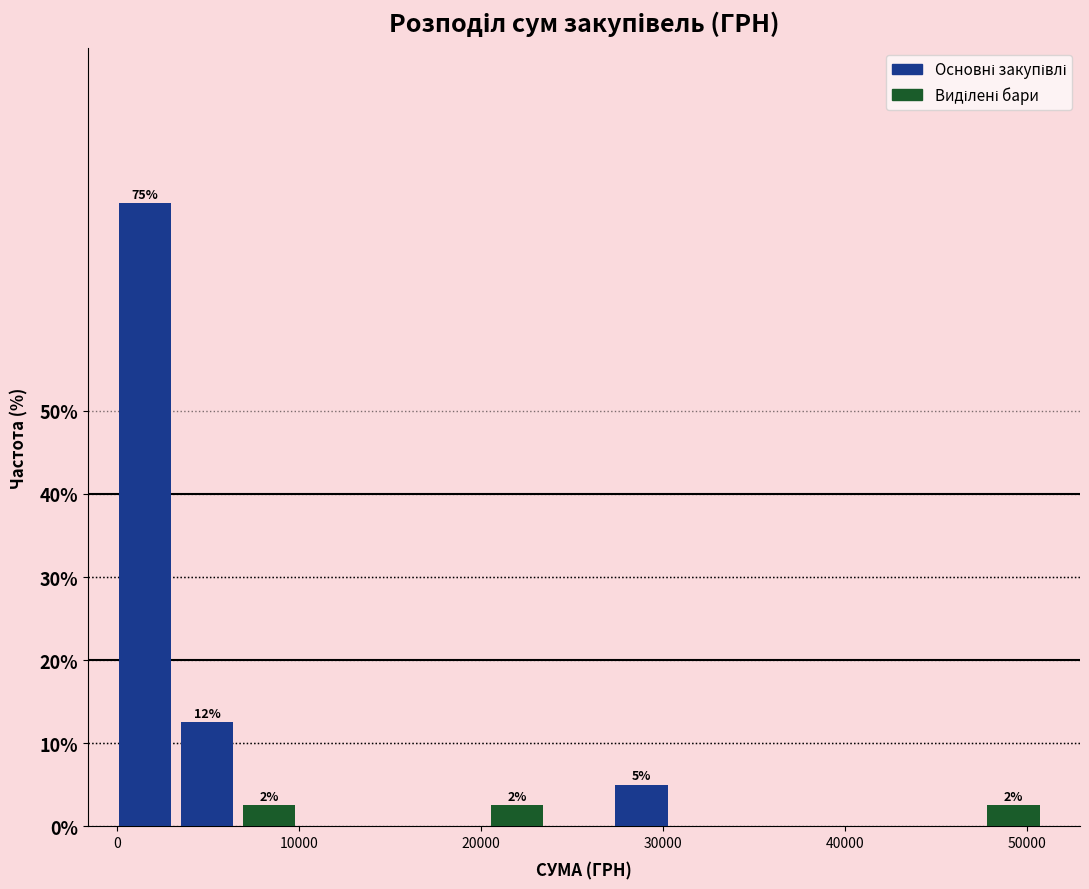

Around what value on the x-axis is the tallest bar? Give the approximate position of its centre, as read against the axis.

2000